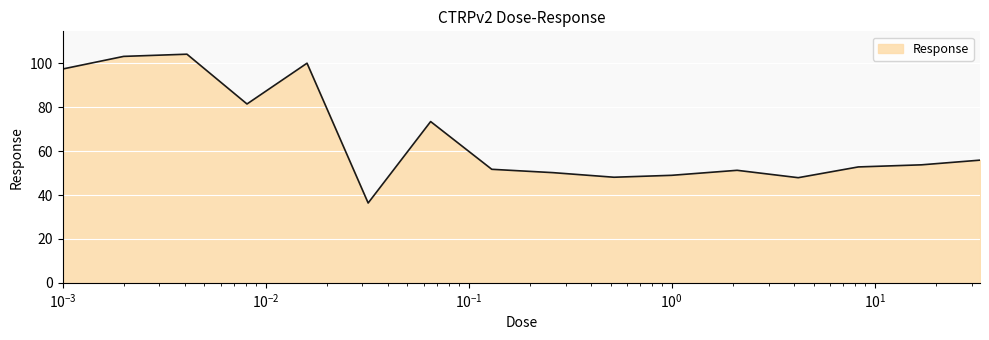

What is the maximum value shown in the chart?

104.2